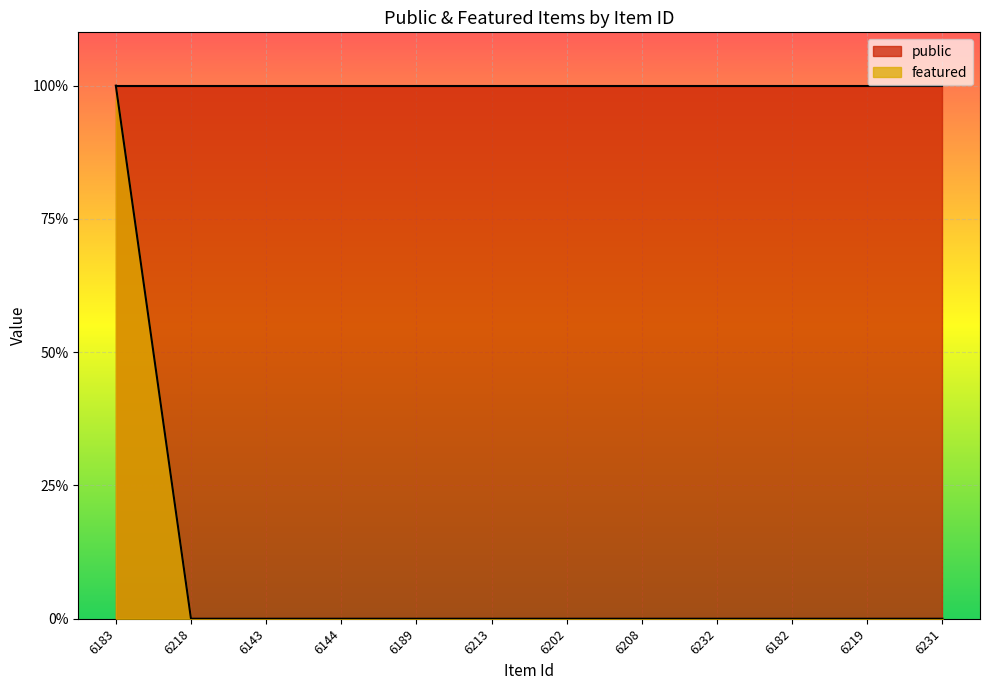

Which label corresponds to the largest value in the chart?

6183